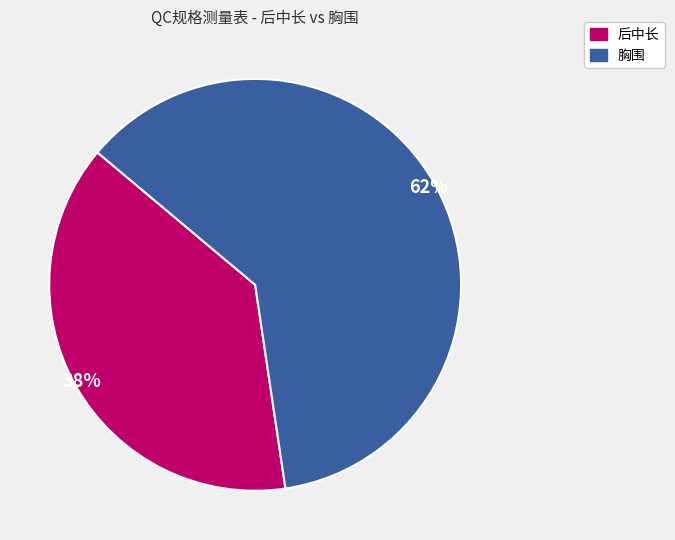

To the nearest percent, what is the average slice percentage?

50%